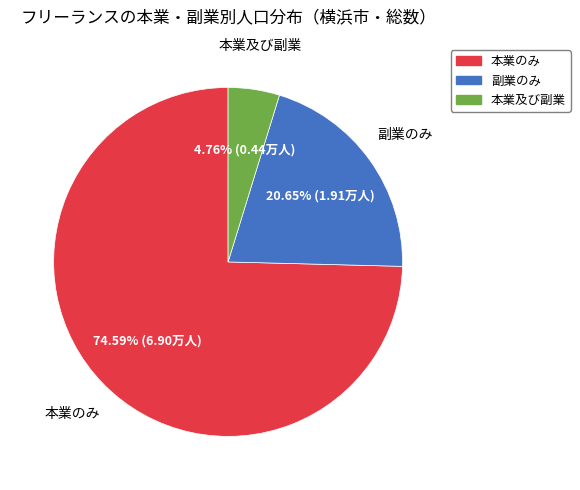

Is there a majority slice in this chart?

Yes